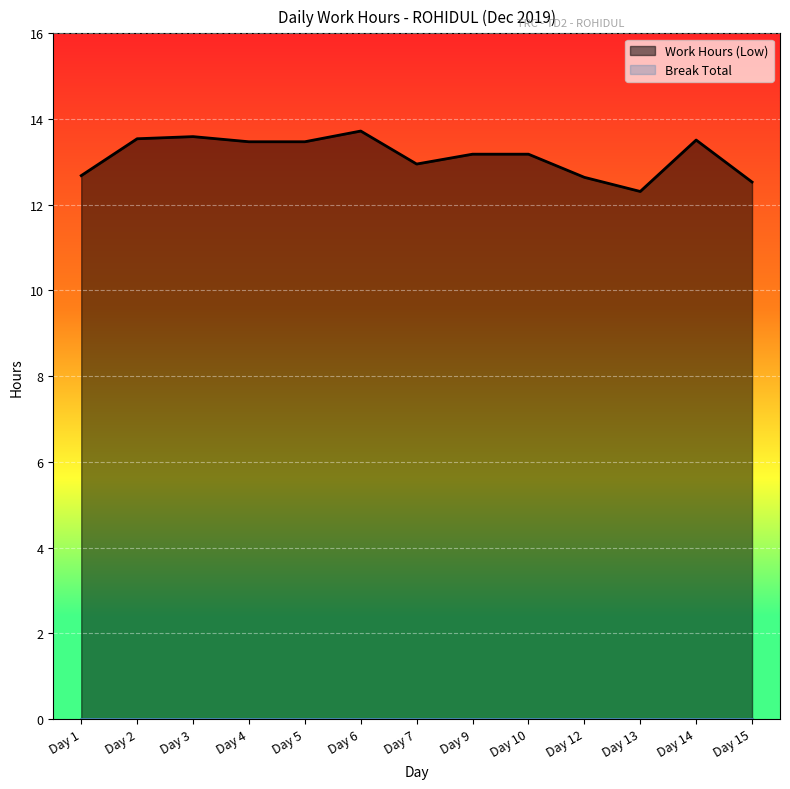

What is the average value?

13.1